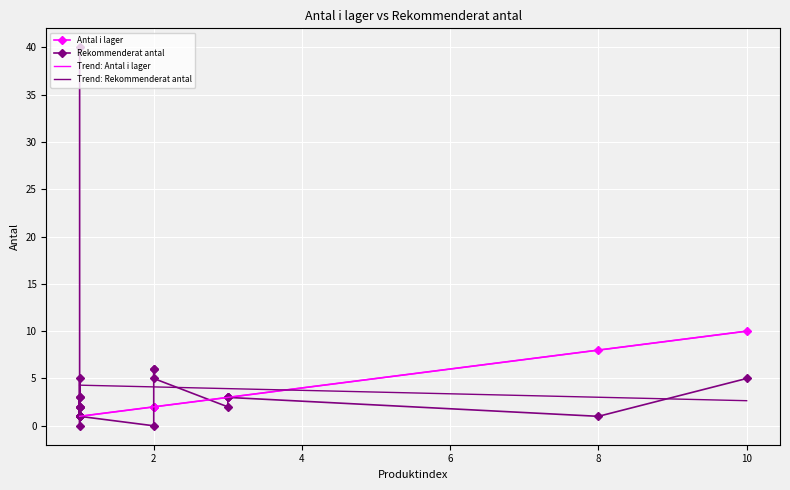

How many times do Rekommenderat antal and Antal i lager cross each other?

4